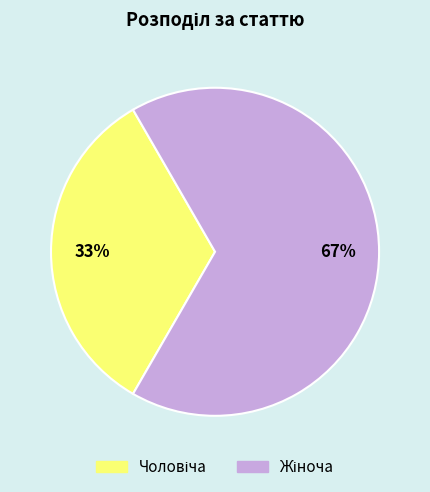

To the nearest percent, what is the average slice percentage?

50%